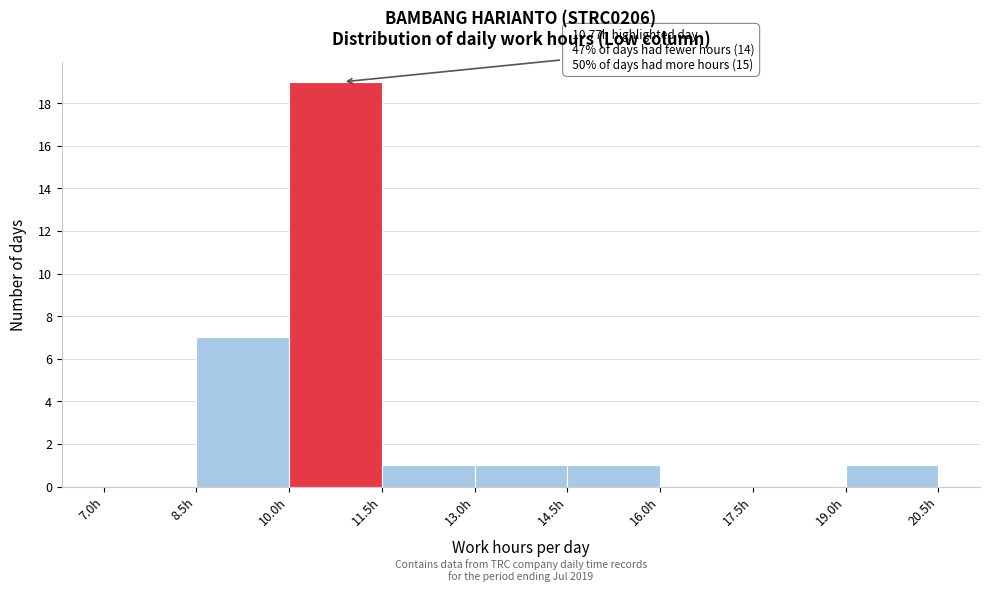

Which range on the x-axis has the tallest bar?

10.0 to 11.5